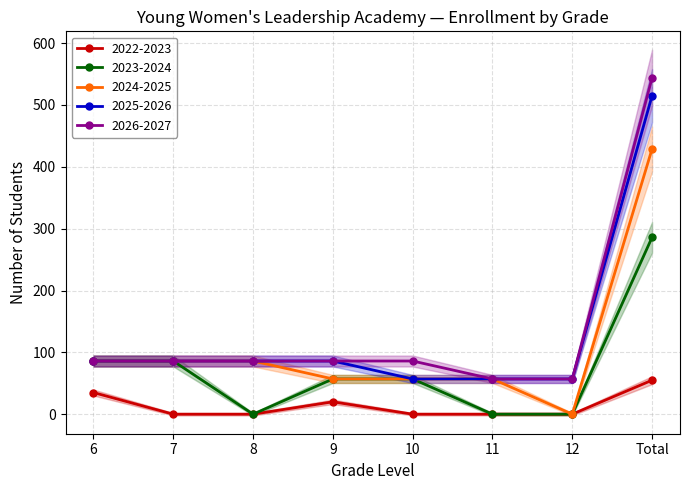

At 11, list the series in order from largest to smallest.

2024-2025, 2025-2026, 2026-2027, 2022-2023, 2023-2024